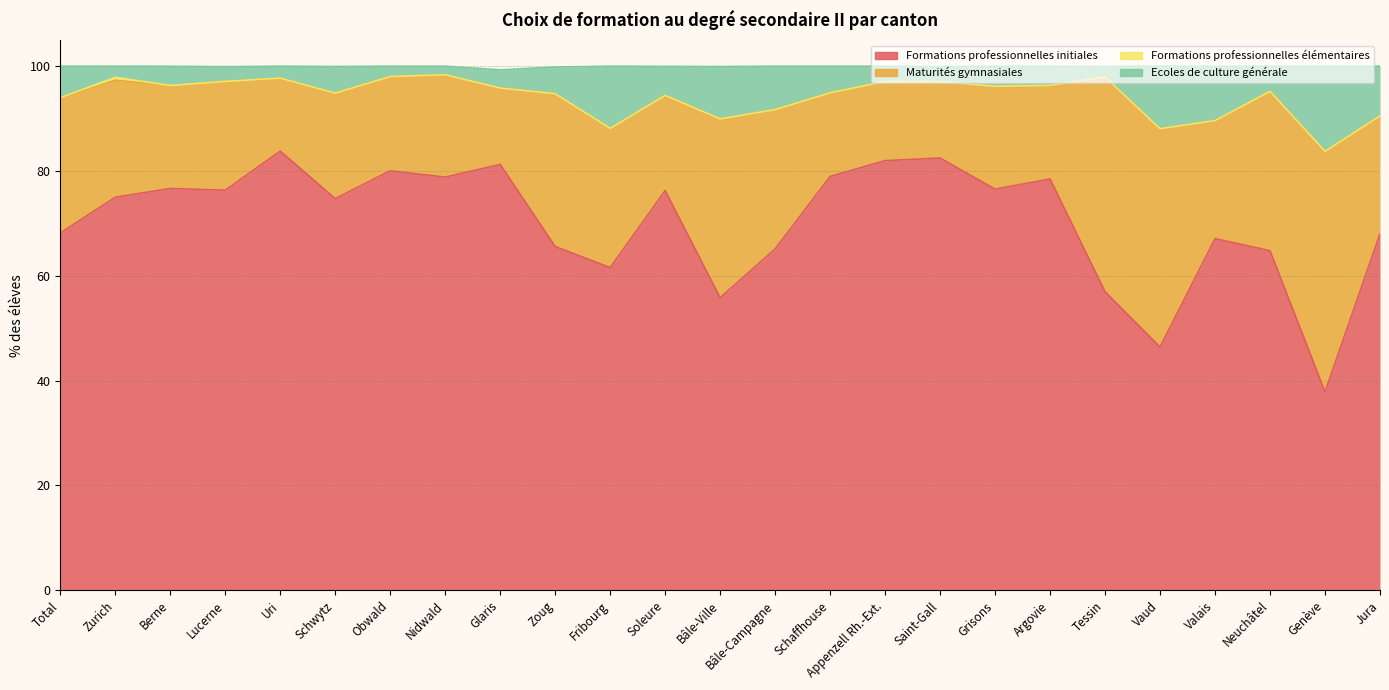

What is the lowest value of the Formations professionnelles initiales series?

37.9